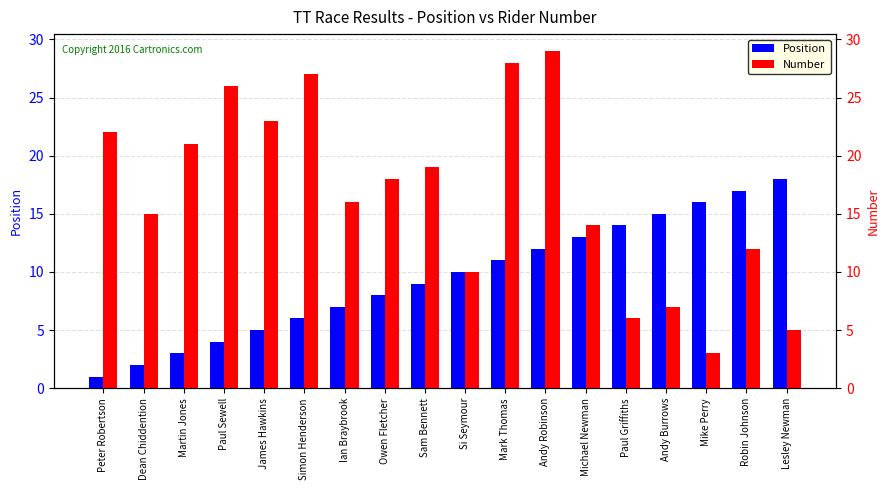

Where is Position nearest to the value 9?

Sam Bennett